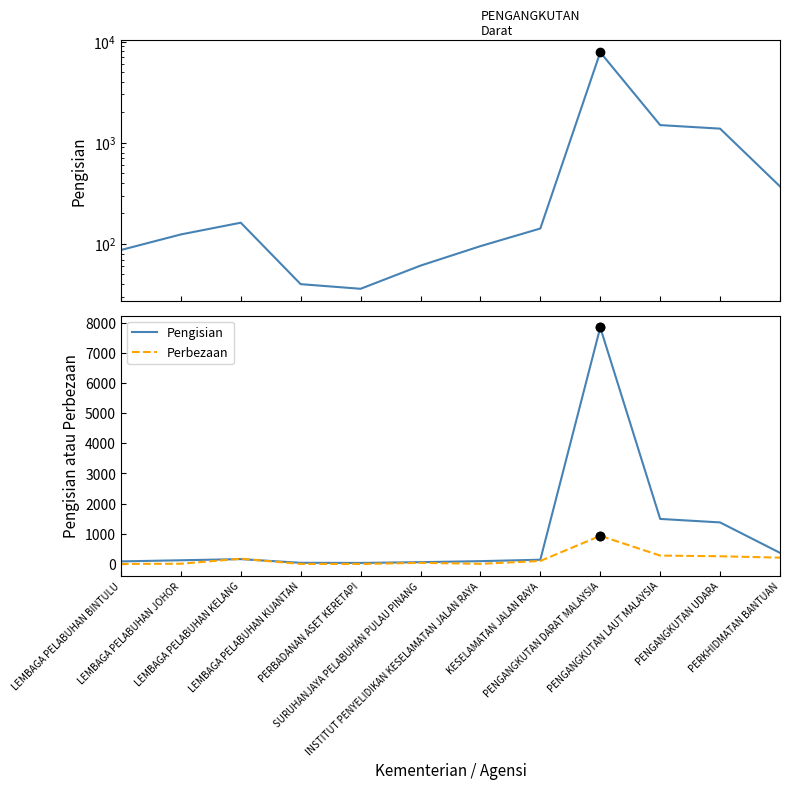

Where do Pengisian and Perbezaan first cross each other?

LEMBAGA PELABUHAN JOHOR and LEMBAGA PELABUHAN KELANG